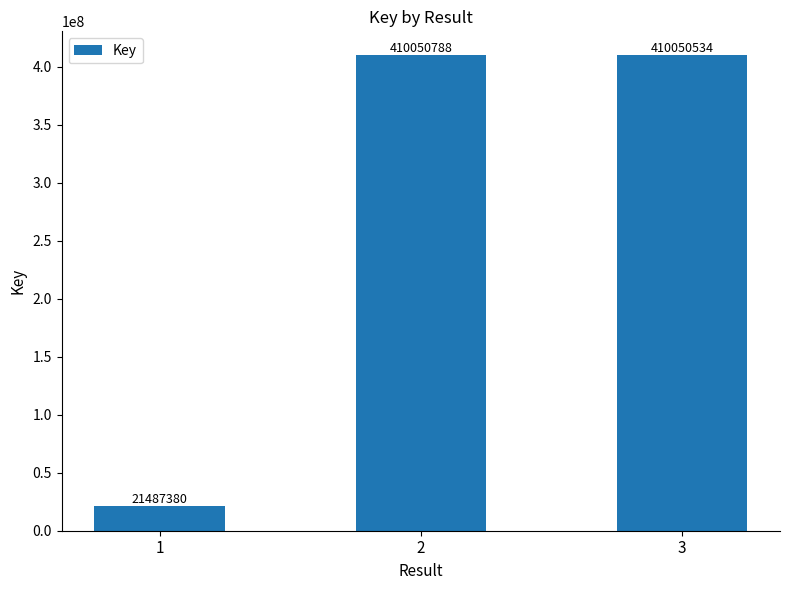

Approximately how many times larger is the value at 1 compared to 3?

0.1